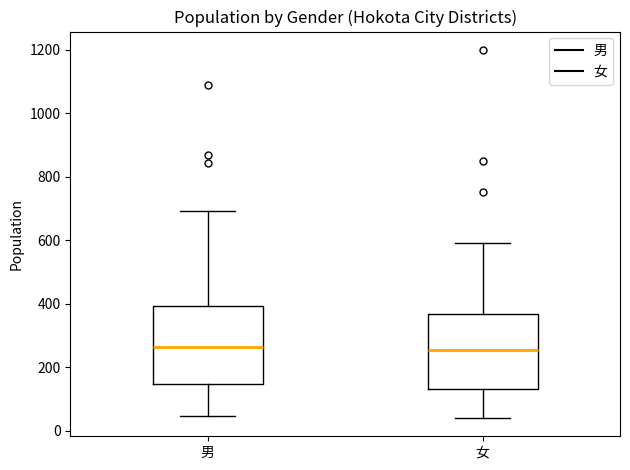

Reading left to right, transcribe this box plot: for each box, give where its median line is, the range the box spans, and where its two whiskers end, as read against the y-axis. The values are not printed on the chart, so give them approximately, as read against the axis.

男: median 260, box 140 to 400, whiskers 40 to 700
女: median 260, box 140 to 360, whiskers 40 to 600